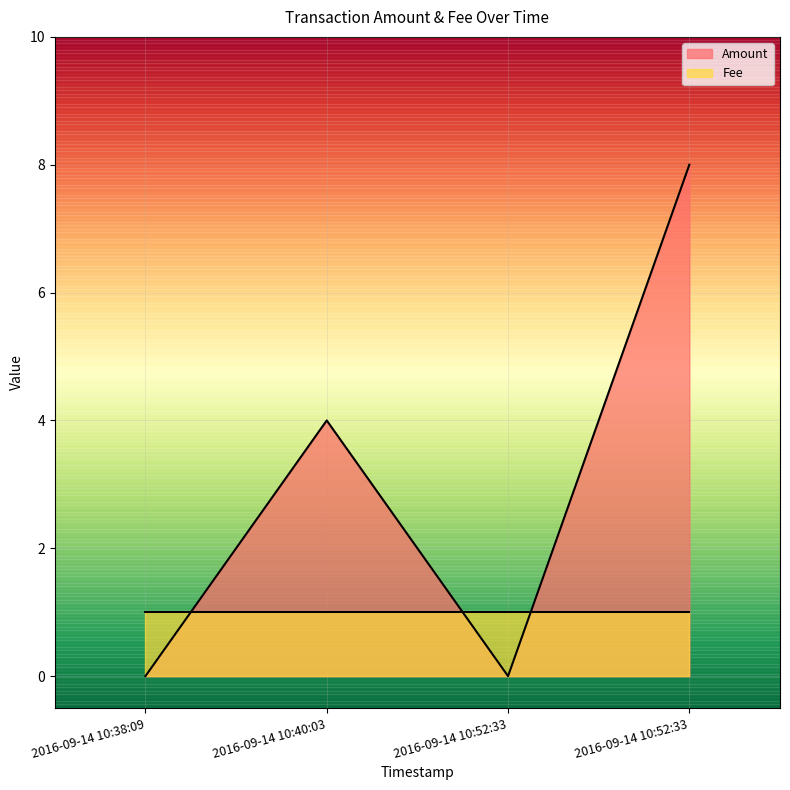

Which category has the highest value across all series?

2016-09-14 10:52:33